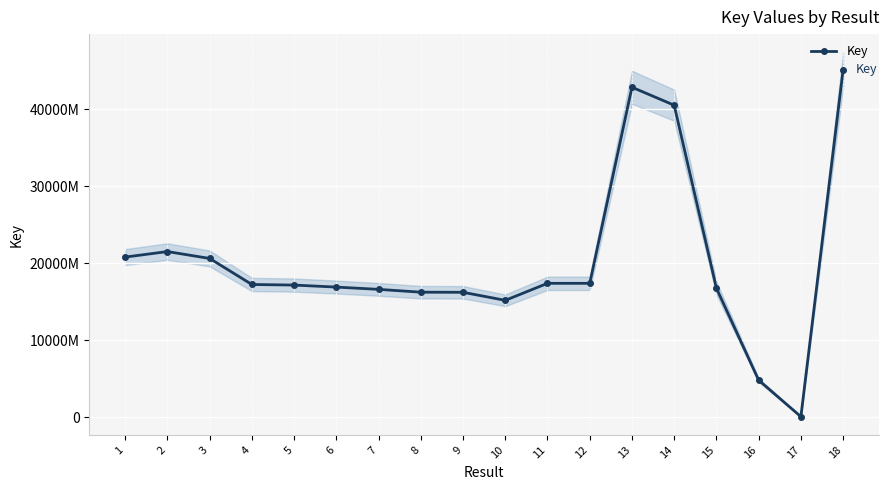

Reading left to right, transcribe all the data shown in this chart.

1=207967739	2=215138265	3=206202479	4=172378550	5=171603905	6=168990797	7=166042719	8=162375721	9=162217845	10=151788623	11=173876241	12=173876298	13=428641826	14=405278759	15=167498432	16=48063590	17=651647	18=451424631